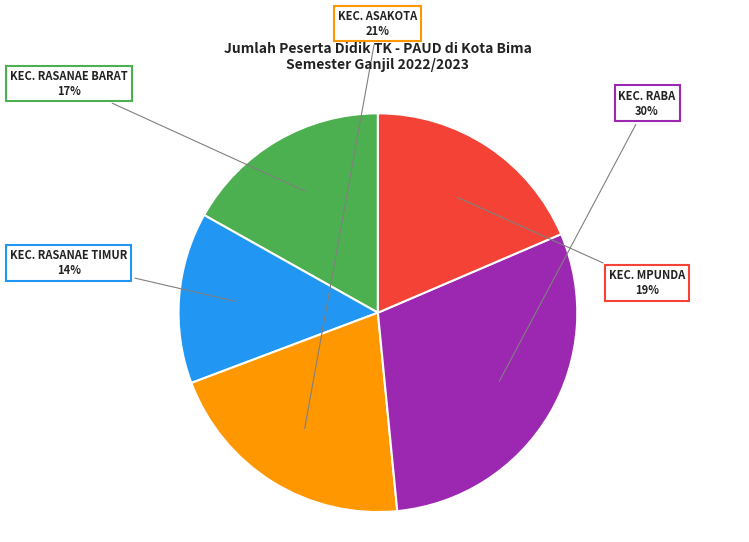

Is there any slice that represents more than half of the pie?

No